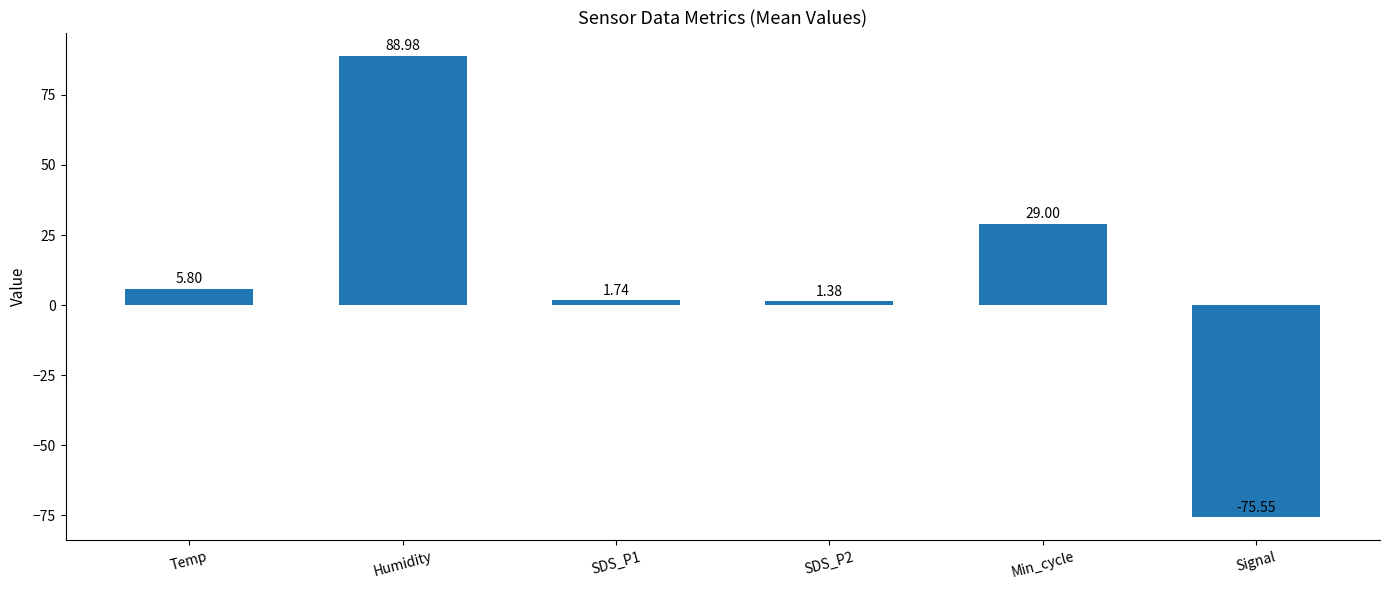

How many positive values are there?

5